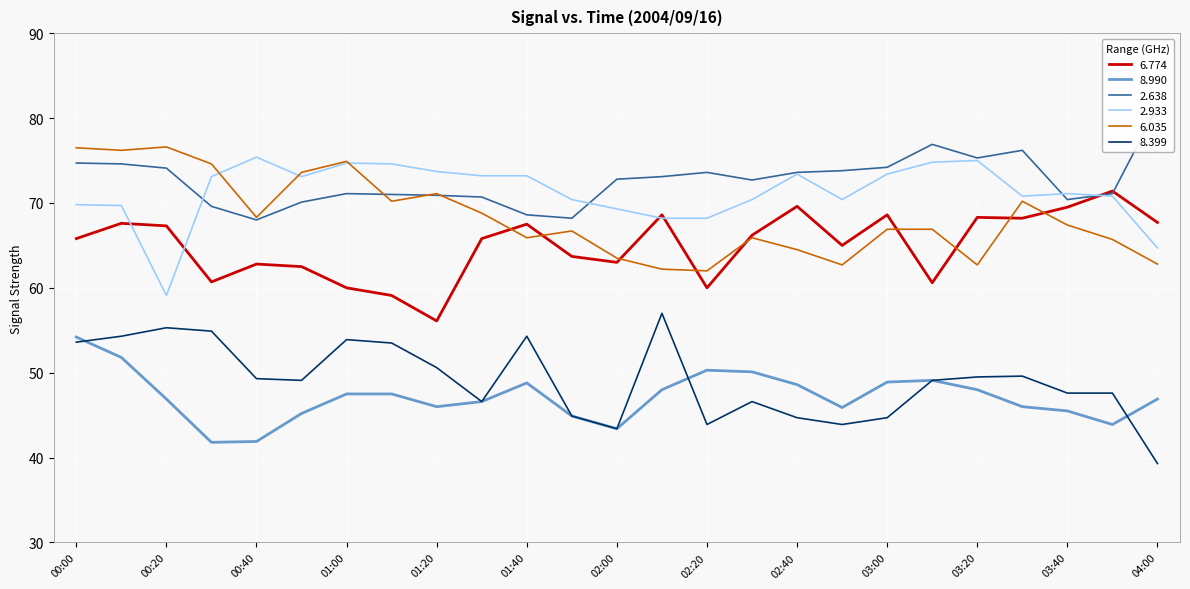

What is the approximate value of   2.638 at 04:00?

81.3